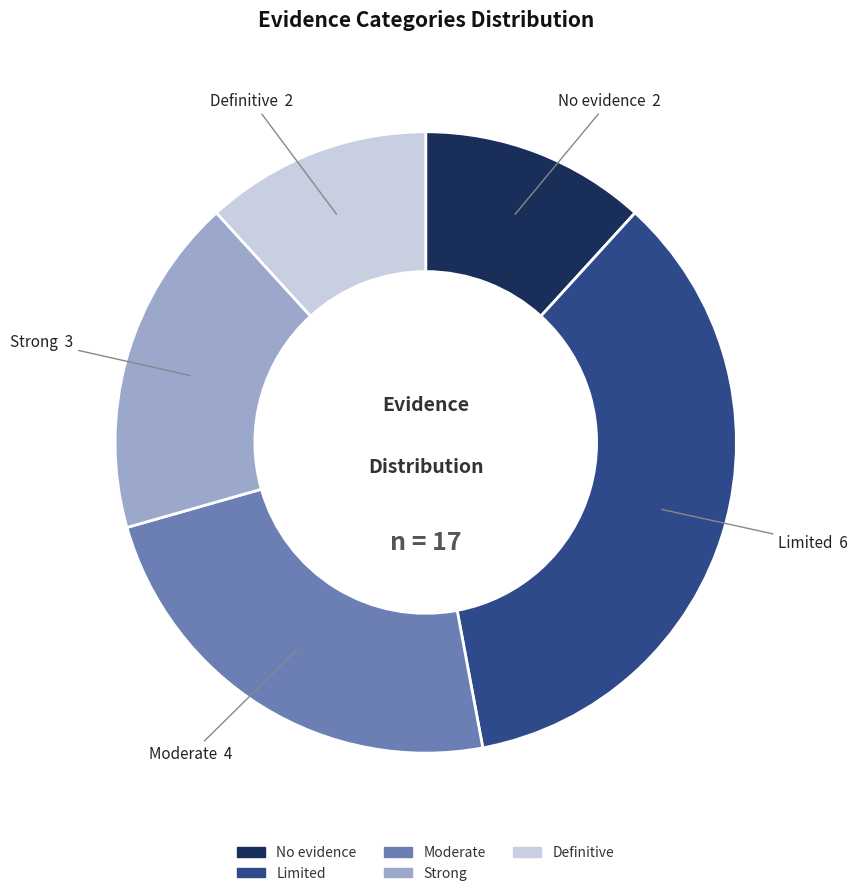

How many slices are in this pie chart?

5